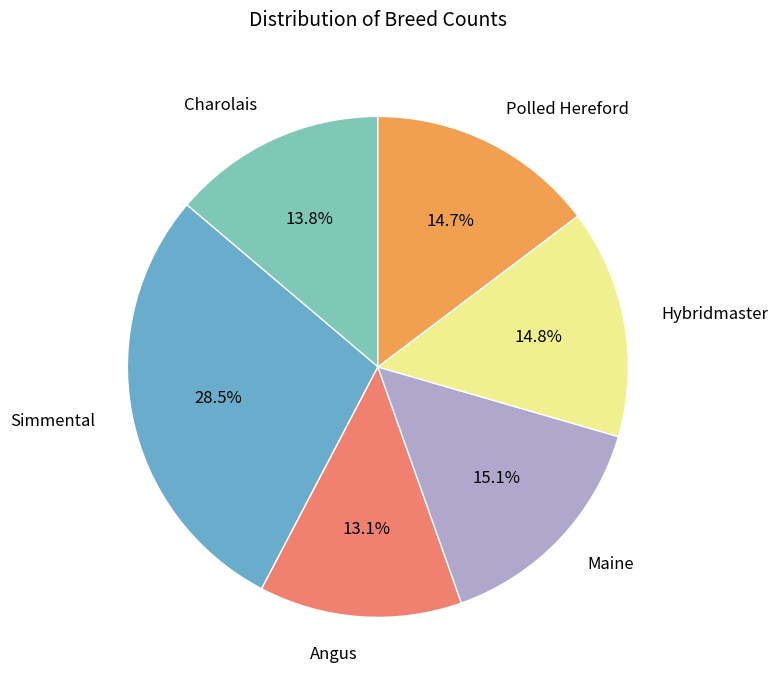

Is there any slice that represents more than half of the pie?

No